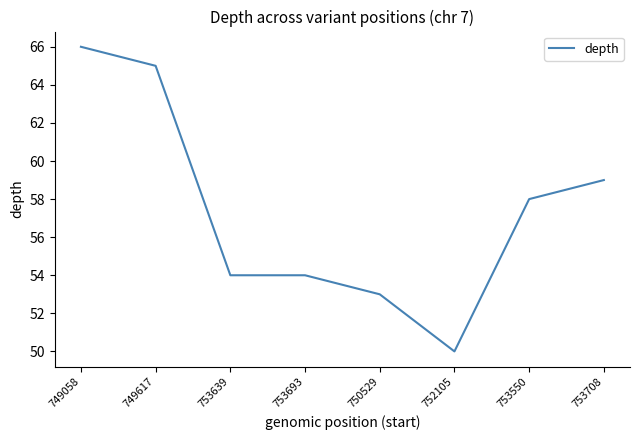

True or false: the data has more than 1 interior local peaks.

False